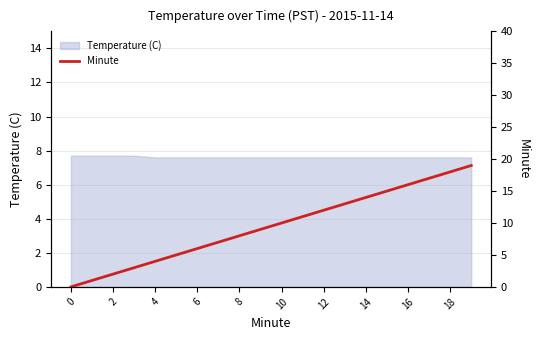

The Temperature (C) series shows 2.1 at 0. True or false?

False